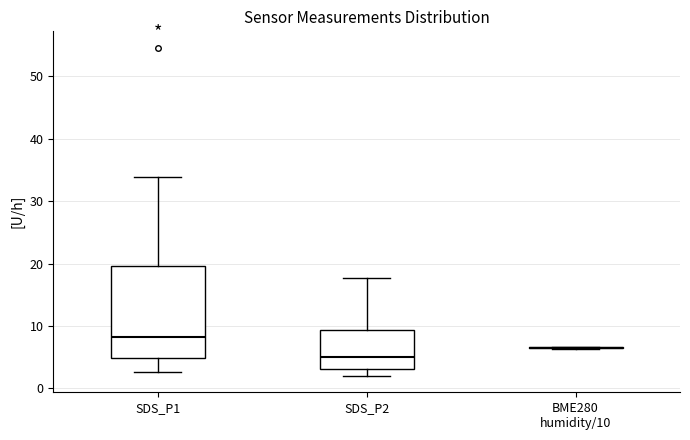

Which box is the tallest, from its lower edge to its upper edge?

SDS_P1